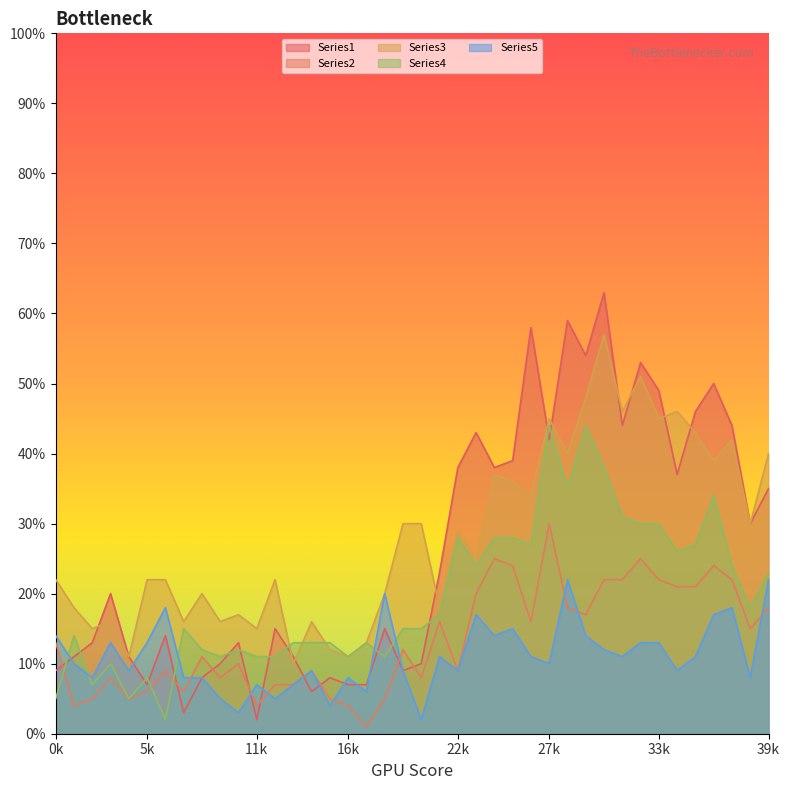

Which has a higher value, 3 or 28?

28